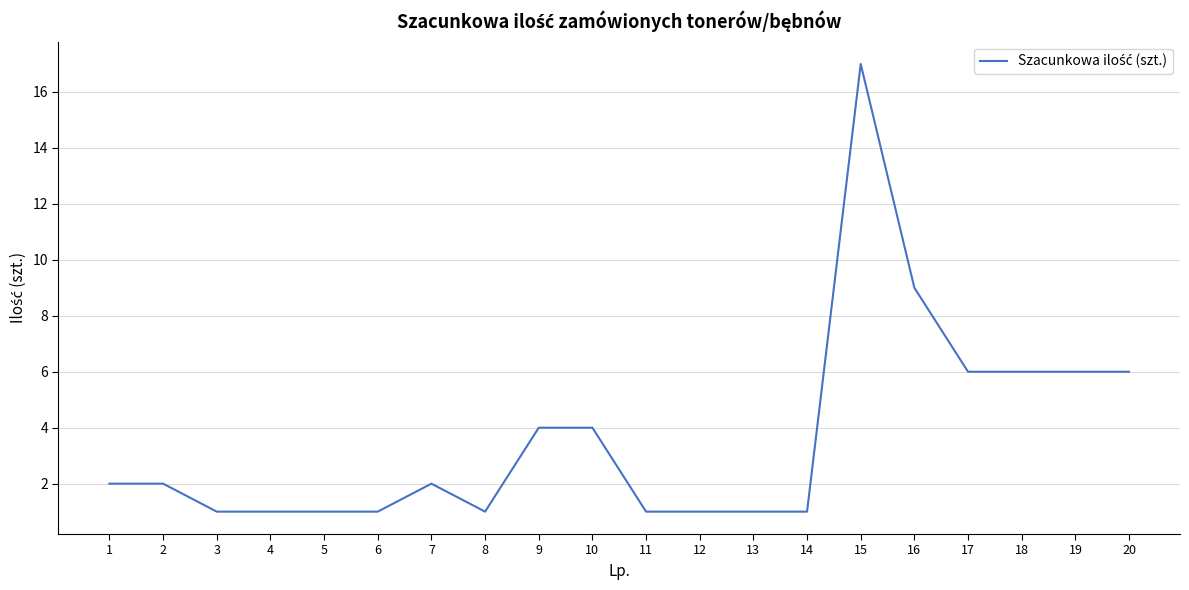

What is the sum of all values?

73